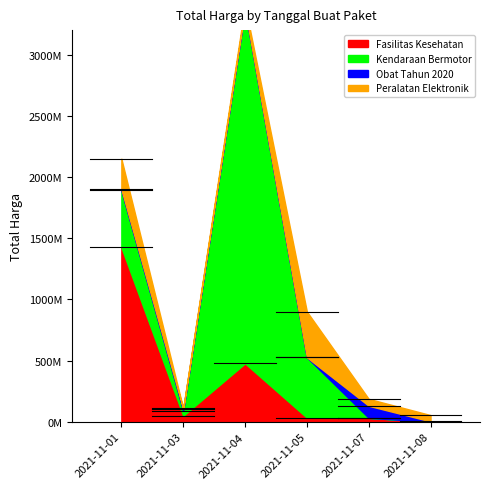

Which label corresponds to the smallest value in the chart?

2021-11-07